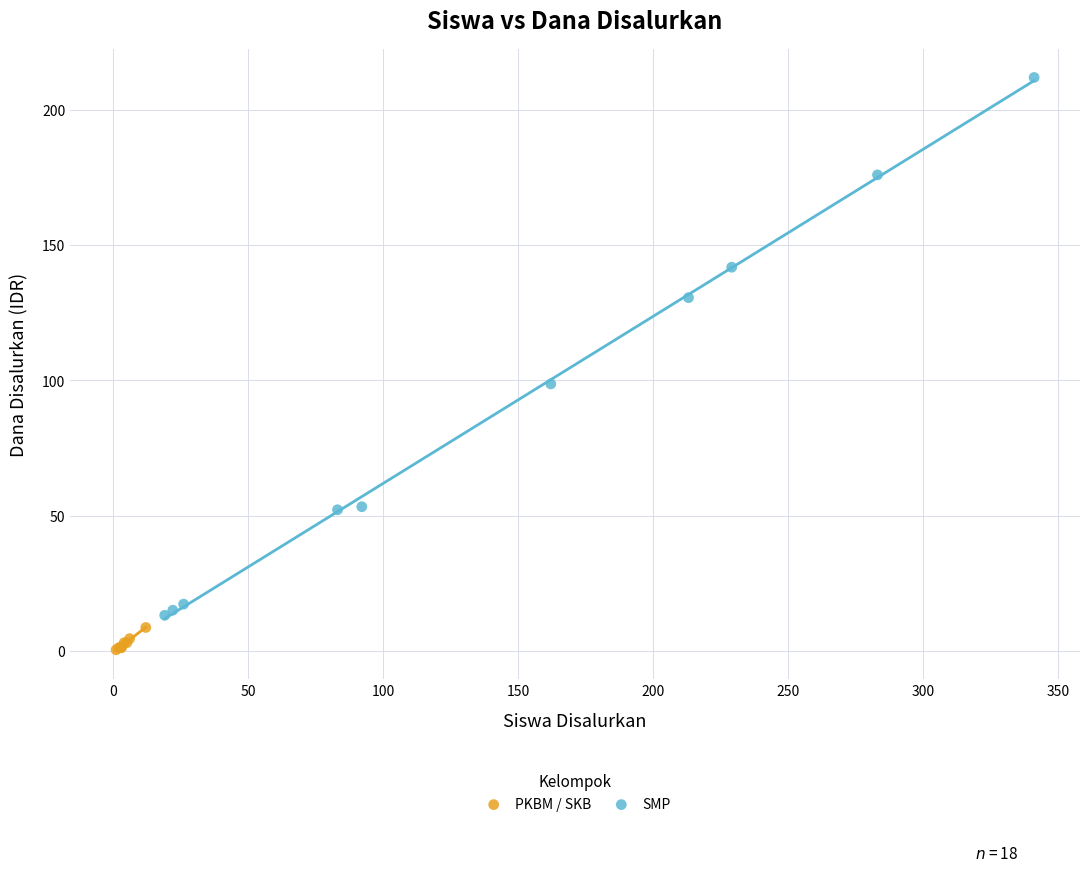

Which series has the largest Y range (max minus min)?

SMP